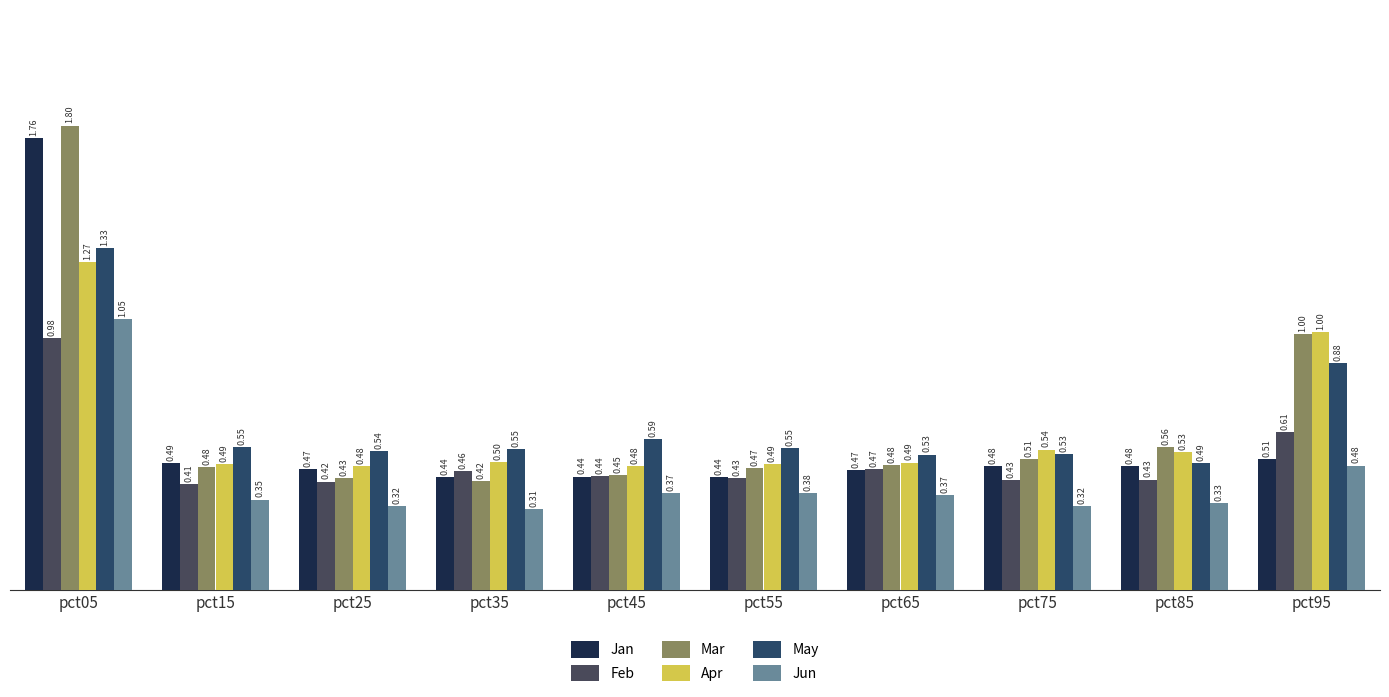

At which label does Mar reach its minimum?

pct35